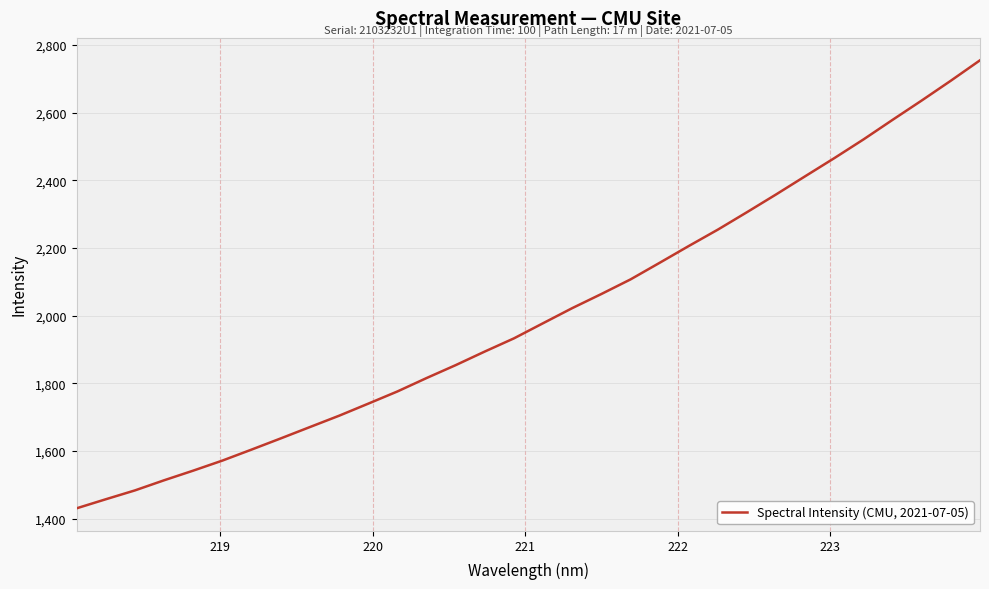

What is the smallest value displayed?

1430.8